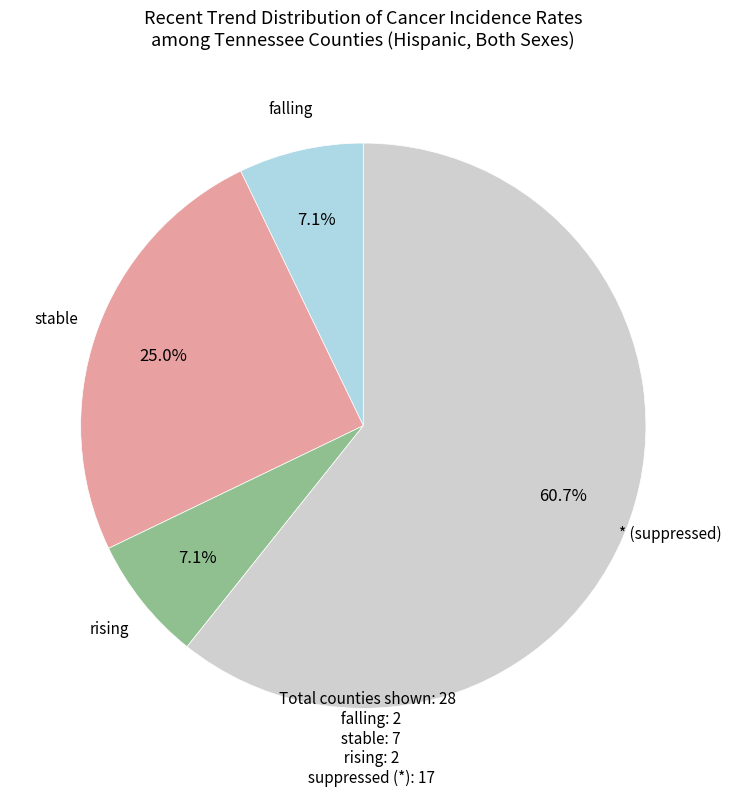

To the nearest percent, what is the combined percentage of rising and stable?

32%